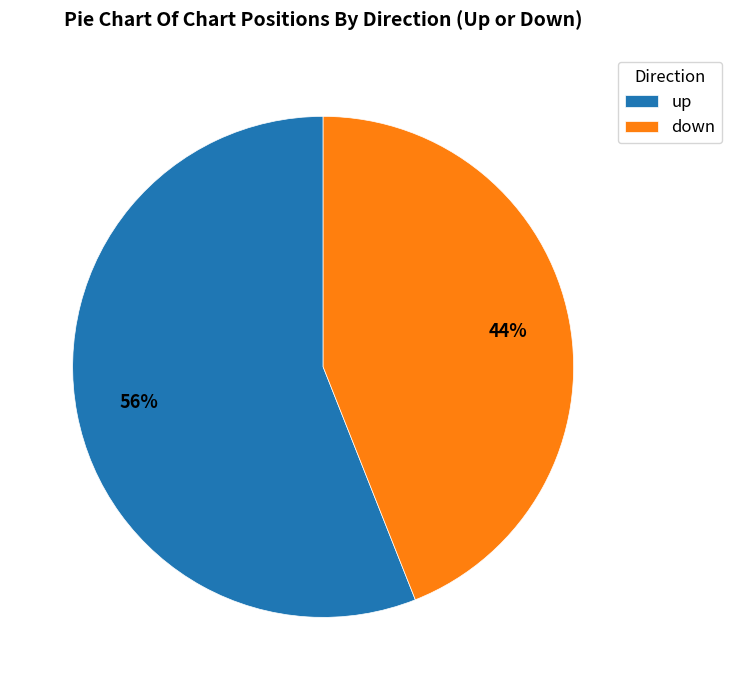

The up slice represents 56% of the pie. True or false?

True